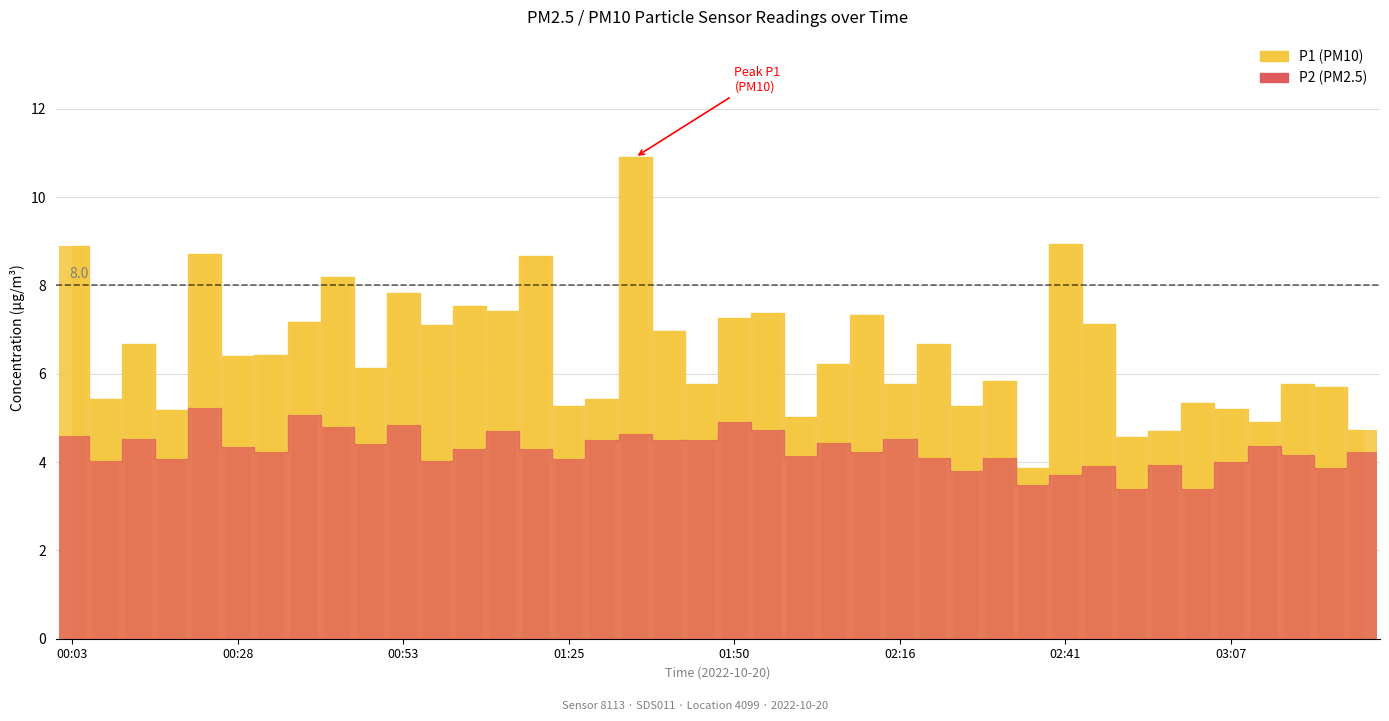

What is the sum of all P1 (PM10) values?

259.7